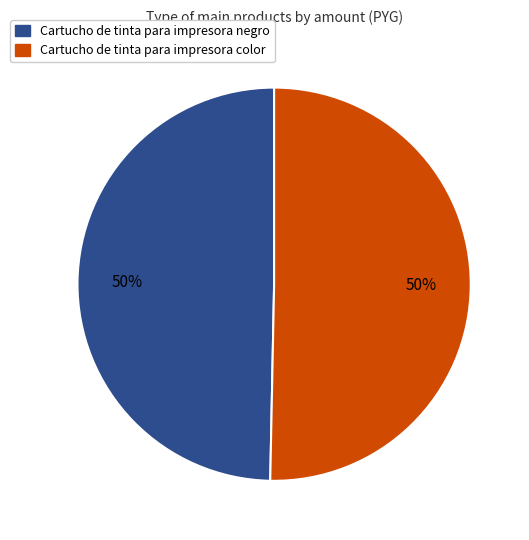

What percentage is the Cartucho de tinta para impresora color slice, to the nearest percent?

50%